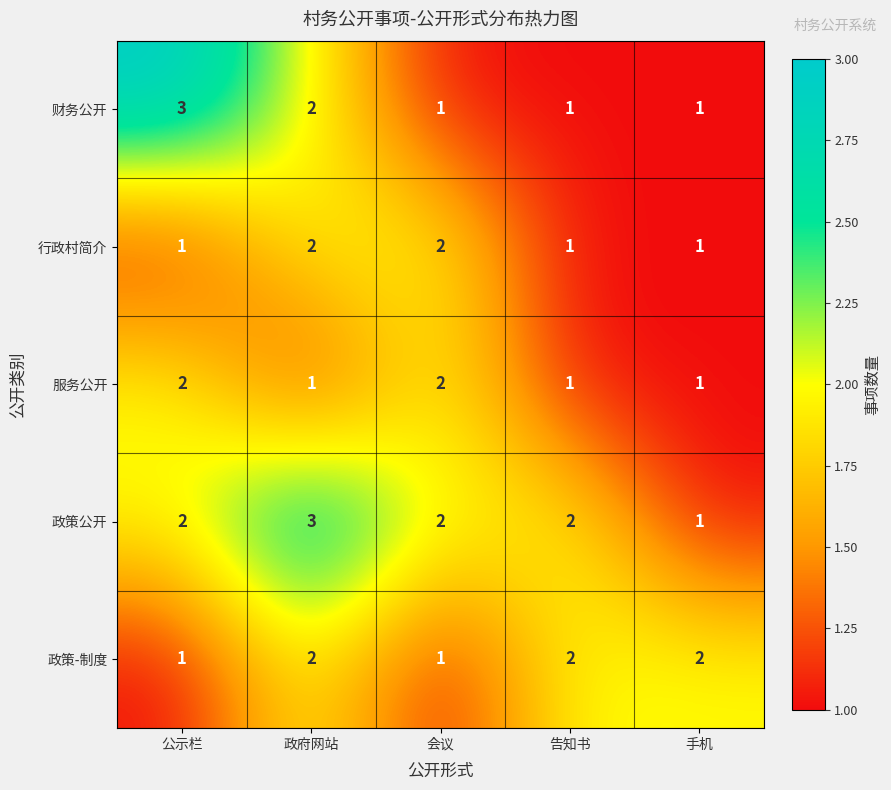

The 政策公开 series shows 1 at 告知书. True or false?

False